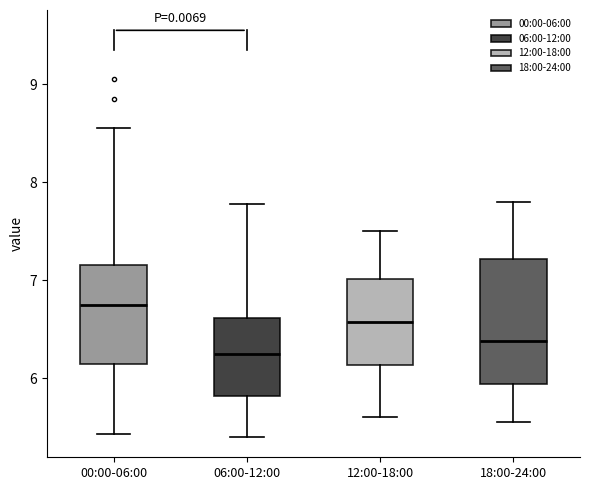

Which box has the highest median line?

00:00-06:00